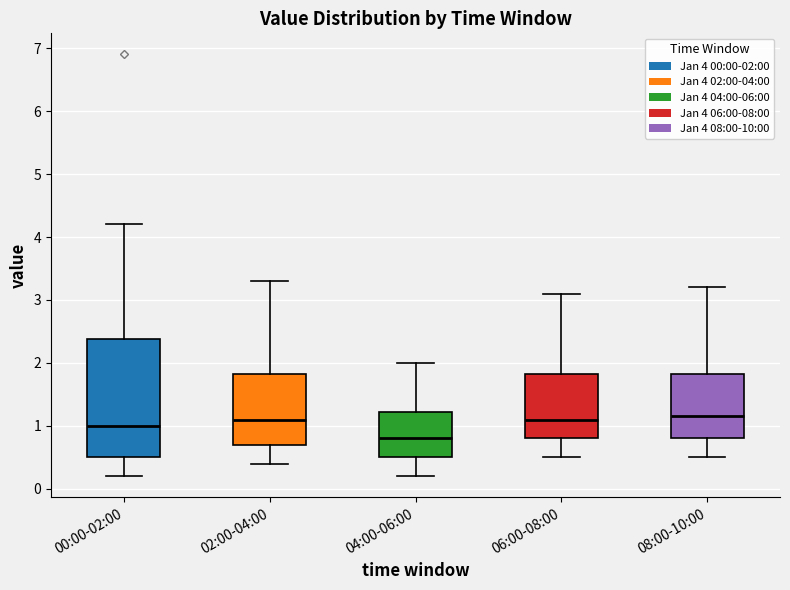

Reading left to right, read every box against the y-axis: the position of its median line, the range the box covers, and the ends of its whiskers. The values are not printed on the chart, so give them approximately, as read against the axis.

00:00-02:00: median 1.0, box 0.5 to 2.4, whiskers 0.2 to 4.2
02:00-04:00: median 1.1, box 0.7 to 1.8, whiskers 0.4 to 3.3
04:00-06:00: median 0.8, box 0.5 to 1.2, whiskers 0.2 to 2.0
06:00-08:00: median 1.1, box 0.8 to 1.8, whiskers 0.5 to 3.1
08:00-10:00: median 1.2, box 0.8 to 1.8, whiskers 0.5 to 3.2